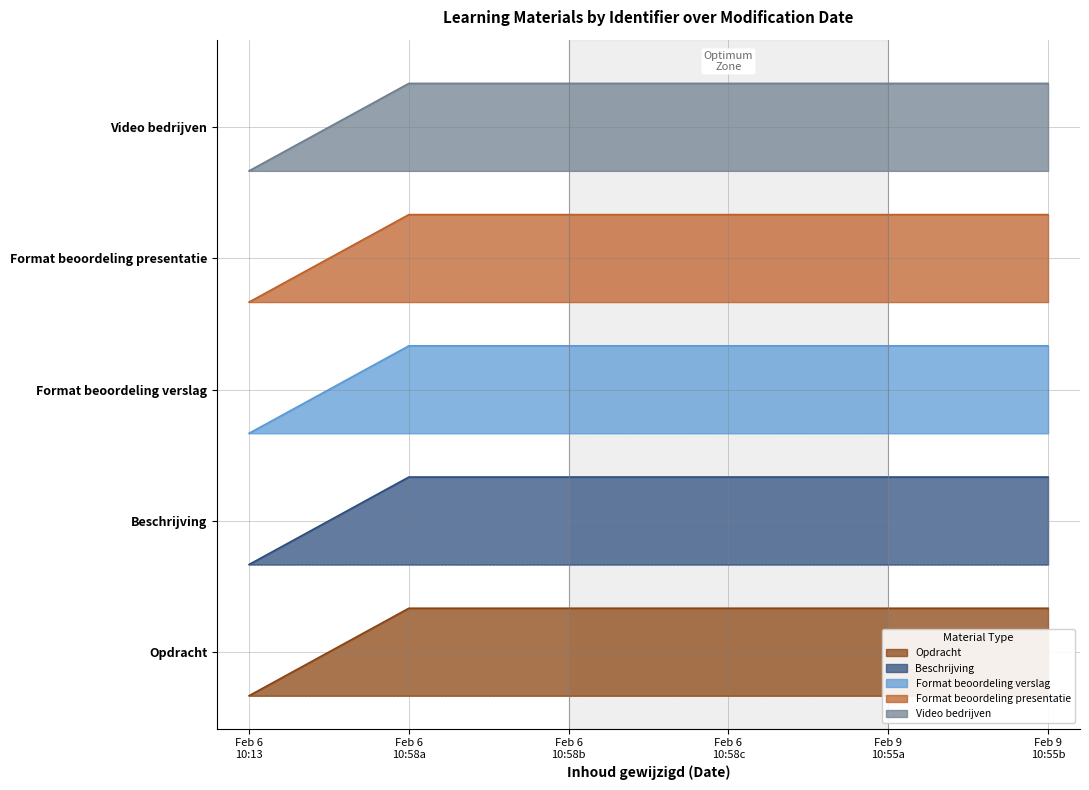

At how many categories does at least one series exceed 1?

6